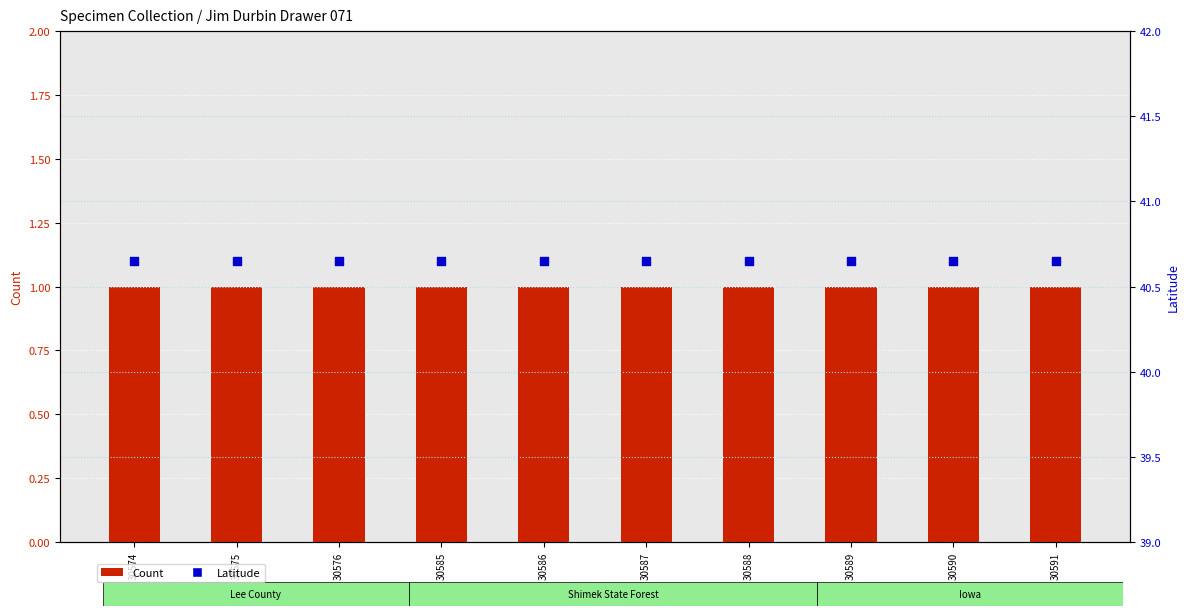

Which series has the largest total across all categories?

Latitude